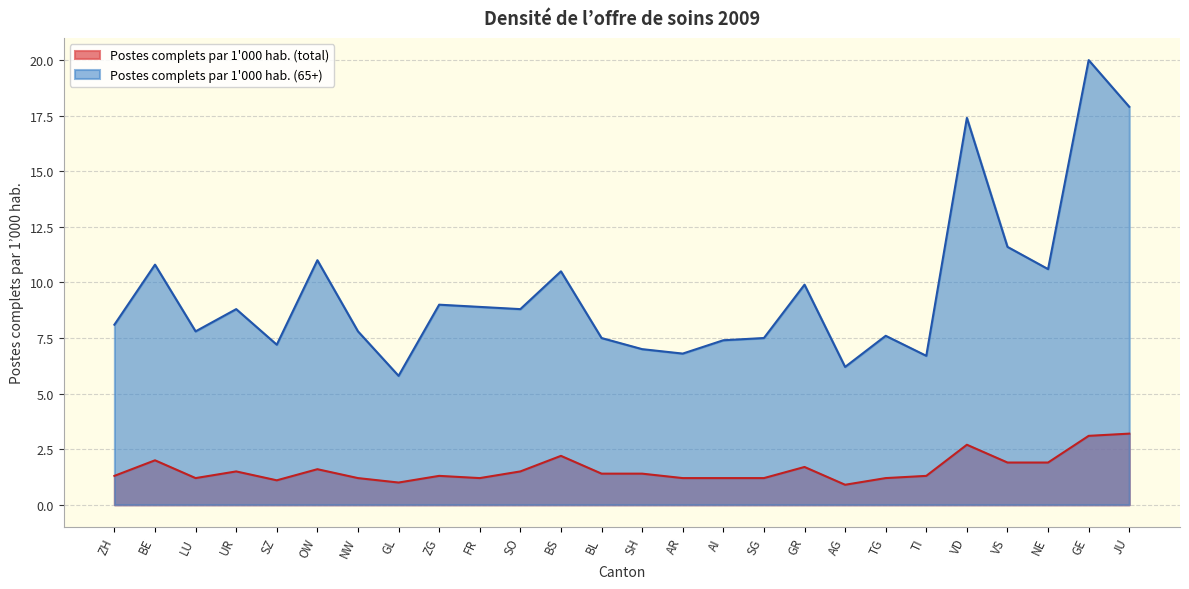

How many lines are shown in the chart?

2